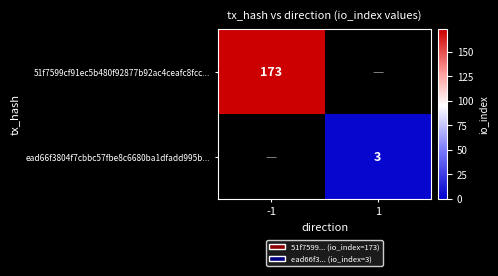

How many series are shown in this chart?

2